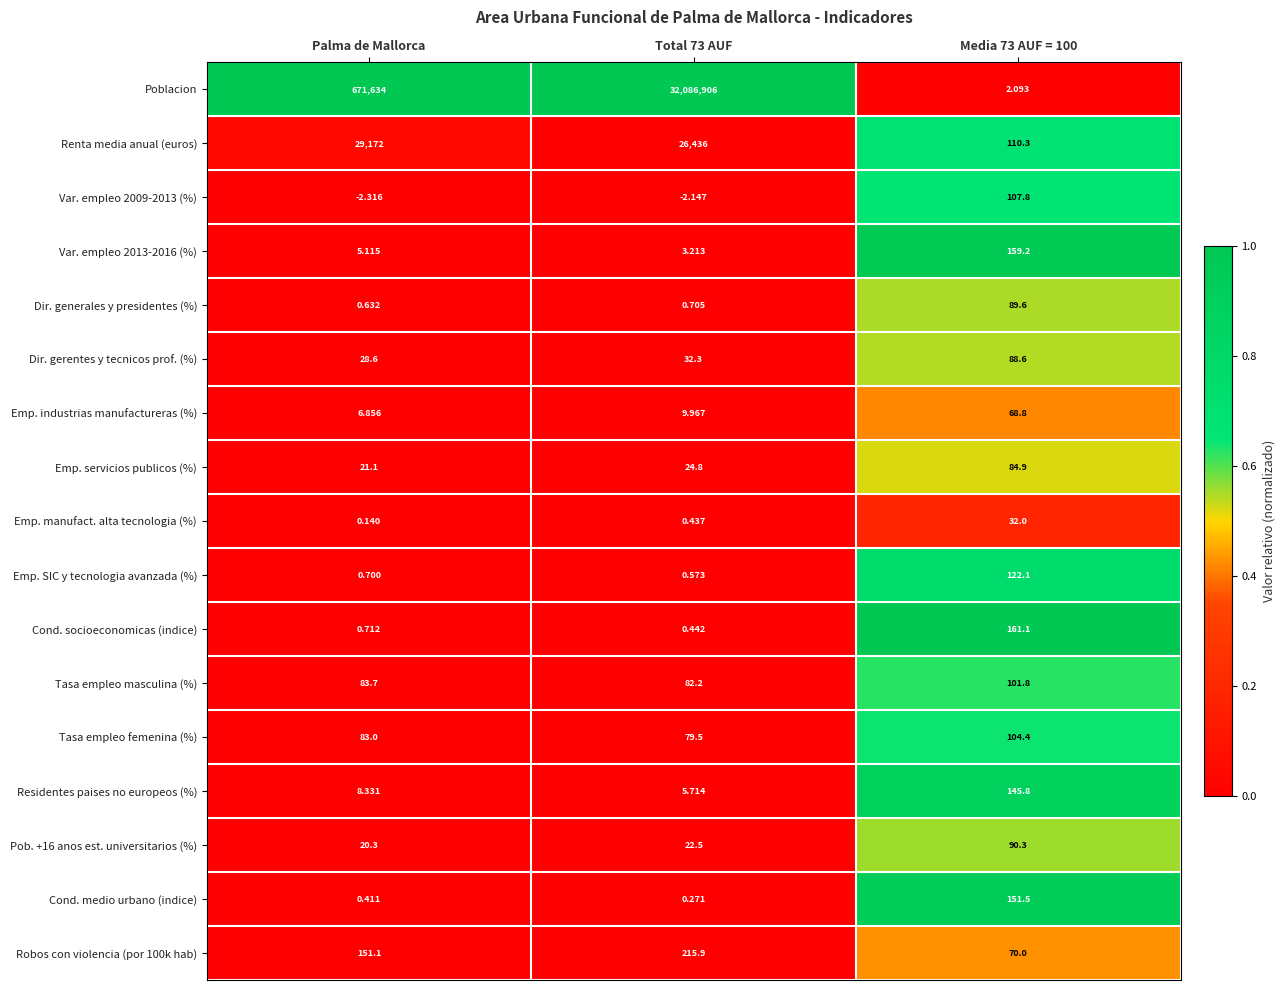

At which category does the chart reach its minimum across all series?

Palma de Mallorca